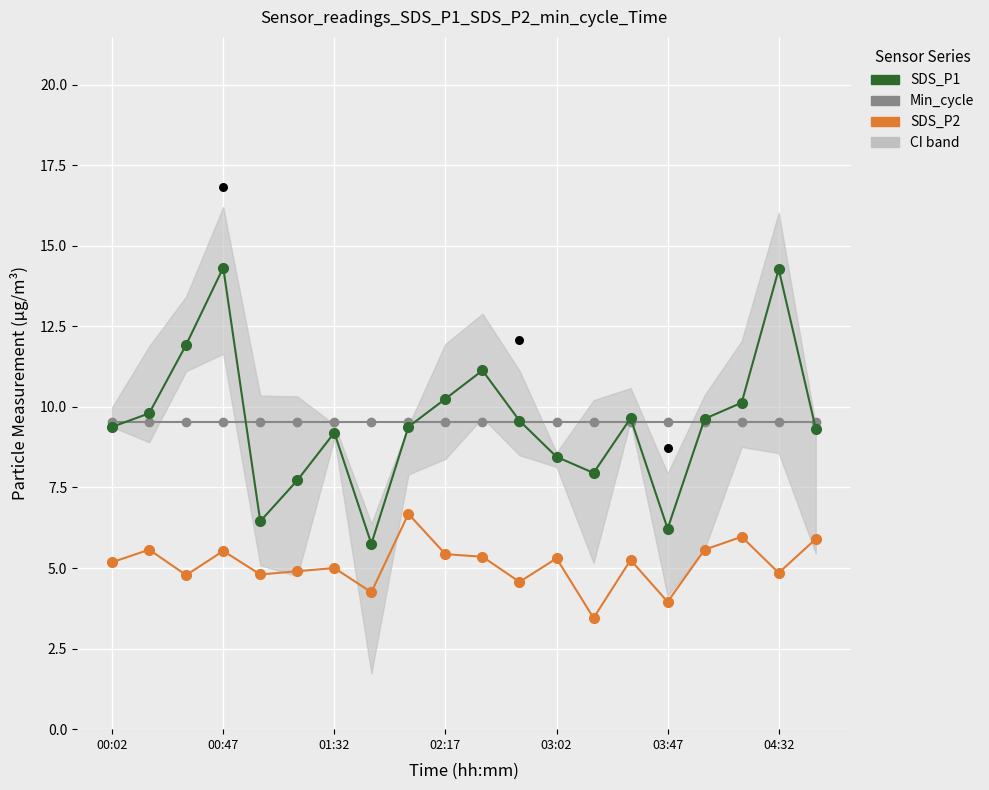

What is the total value across all series at 16?

24.7